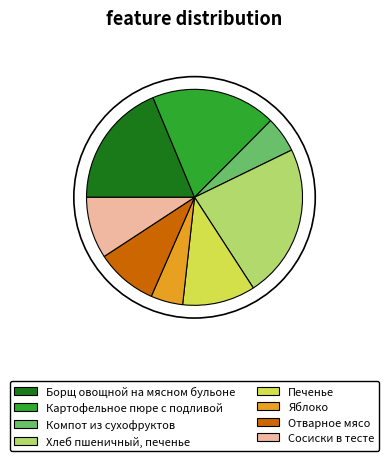

Is there any slice that represents more than half of the pie?

No